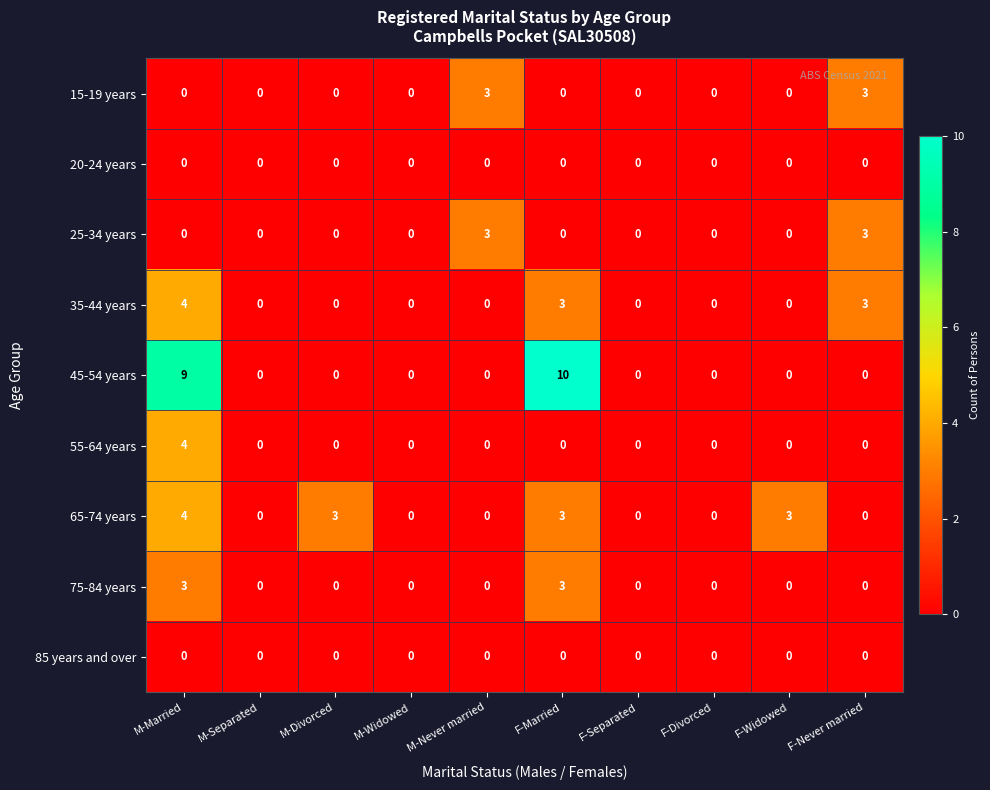

What is the difference between the highest and lowest values at F-Never married?

3